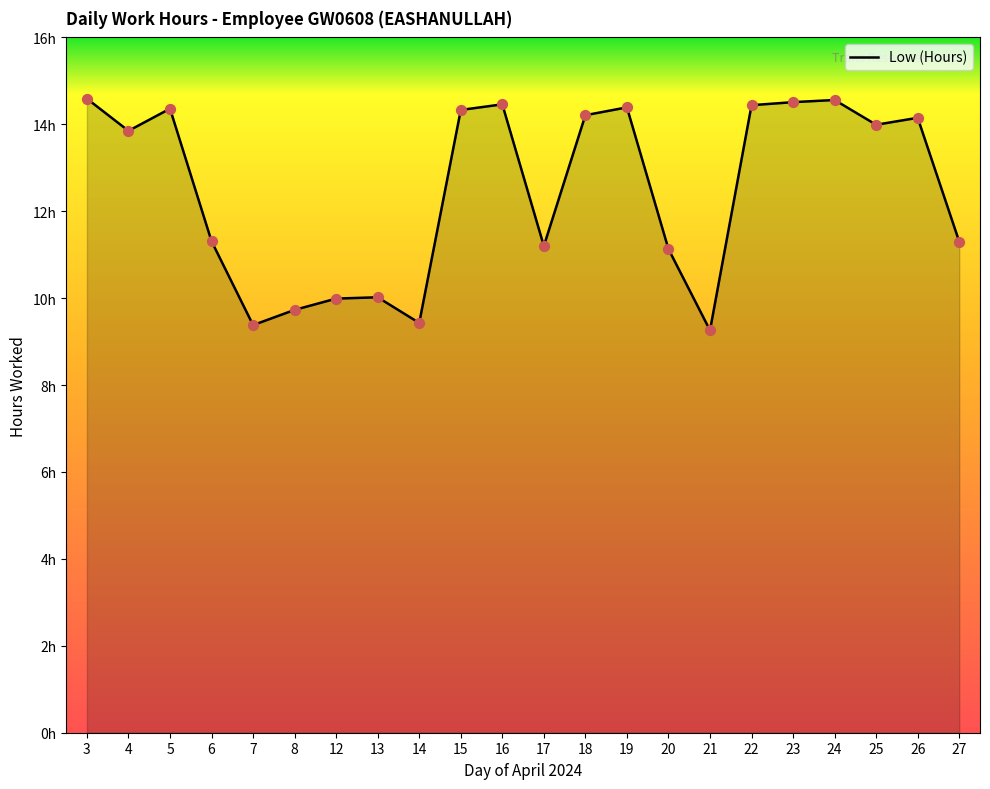

What is the change in value from 18 to 26?

-0.1